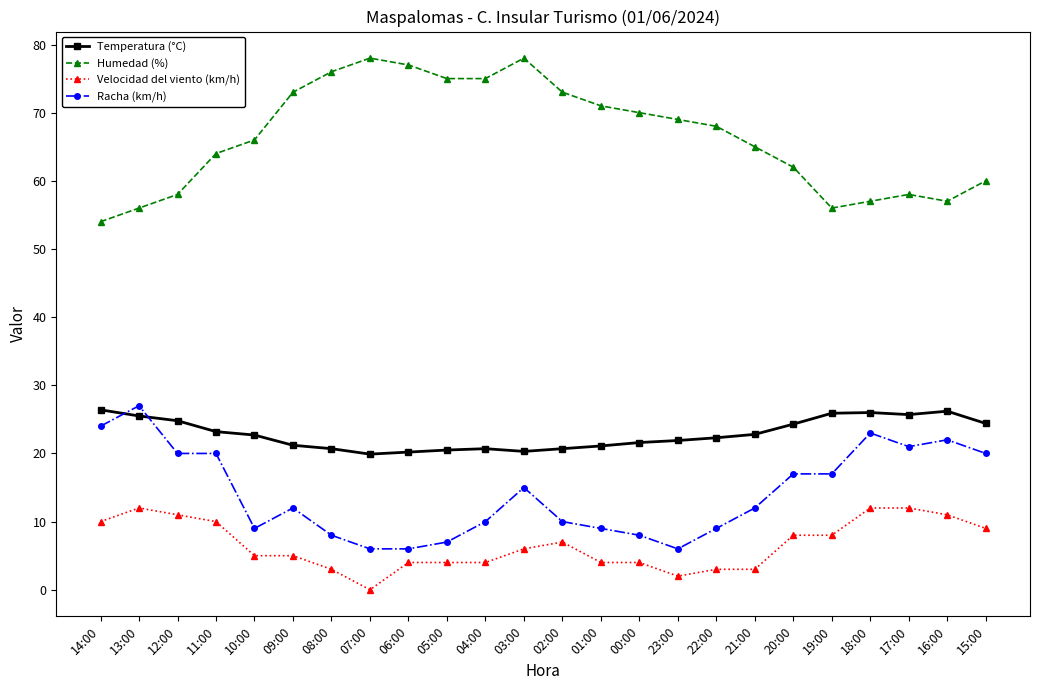

Where is the first local maximum for Velocidad del viento (km/h)?

13:00